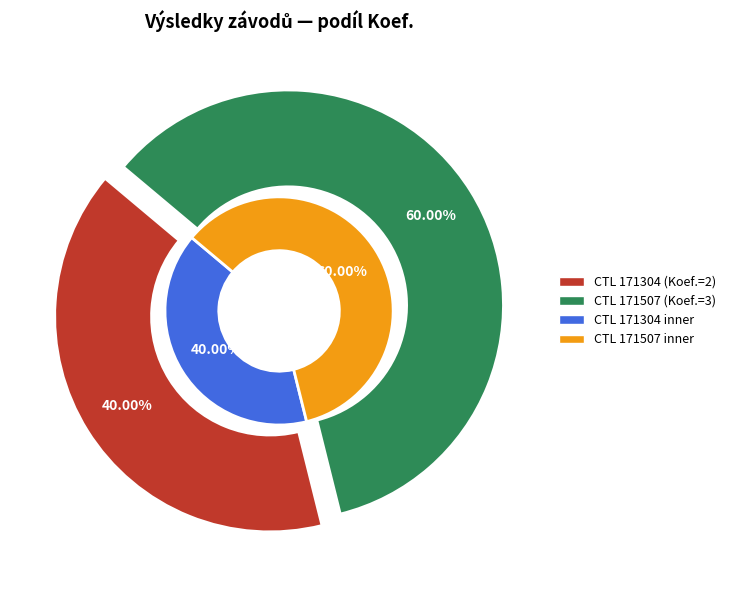

Which slice is the largest?

171507